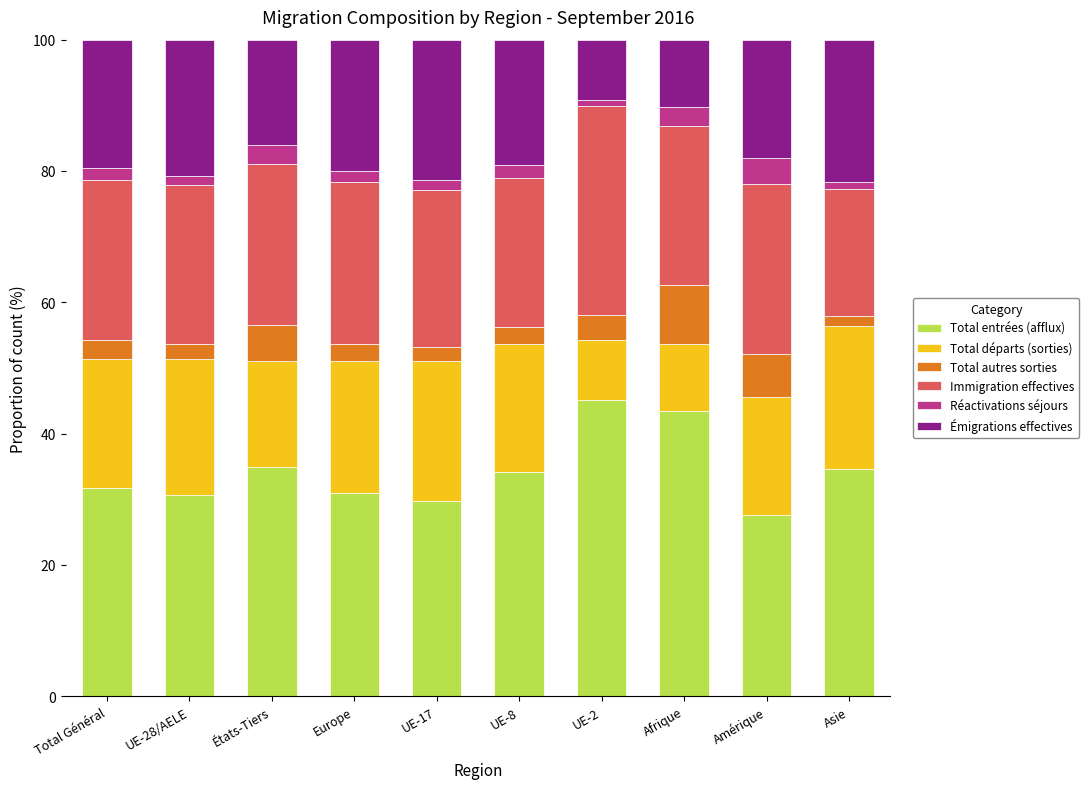

Which category has the lowest value in the Total entrées (afflux) series?

Amérique